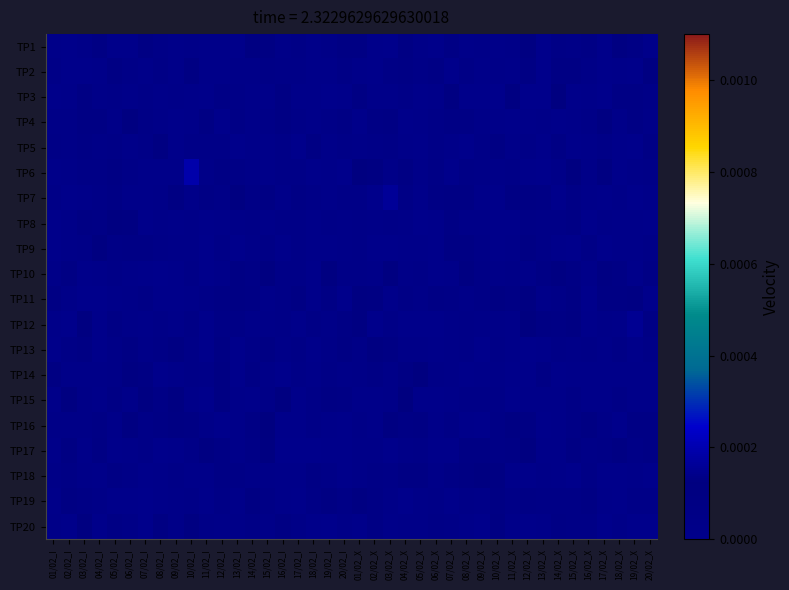

Reading right to left, extract all data points from this chart.

TP1: 20/02_X=0.0	19/02_X=0.0	18/02_X=0.0	17/02_X=0.0	16/02_X=0.0	15/02_X=0.0	14/02_X=0.0	13/02_X=0.0	12/02_X=0.0	11/02_X=0.0	10/02_X=0.0	09/02_X=0.0	08/02_X=0.0	07/02_X=0.0	06/02_X=0.0	05/02_X=0.0	04/02_X=0.0	03/02_X=0.0	02/02_X=0.0	01/02_X=0.0	20/02_I=0.0	19/02_I=0.0	18/02_I=0.0	17/02_I=0.0	16/02_I=0.0	15/02_I=0.0	14/02_I=0.0	13/02_I=0.0	12/02_I=0.0	11/02_I=0.0	10/02_I=0.0	09/02_I=0.0	08/02_I=0.0	07/02_I=0.0	06/02_I=0.0	05/02_I=0.0	04/02_I=0.0	03/02_I=0.0	02/02_I=0.0	01/02_I=0.0
TP2: 20/02_X=0.0	19/02_X=0.0	18/02_X=0.0	17/02_X=0.0	16/02_X=0.0	15/02_X=0.0	14/02_X=0.0	13/02_X=0.0	12/02_X=0.0	11/02_X=0.0	10/02_X=0.0	09/02_X=0.0	08/02_X=0.0	07/02_X=0.0	06/02_X=0.0	05/02_X=0.0	04/02_X=0.0	03/02_X=0.0	02/02_X=0.0	01/02_X=0.0	20/02_I=0.0	19/02_I=0.0	18/02_I=0.0	17/02_I=0.0	16/02_I=0.0	15/02_I=0.0	14/02_I=0.0	13/02_I=0.0	12/02_I=0.0	11/02_I=0.0	10/02_I=0.0	09/02_I=0.0	08/02_I=0.0	07/02_I=0.0	06/02_I=0.0	05/02_I=0.0	04/02_I=0.0	03/02_I=0.0	02/02_I=0.0	01/02_I=0.0
TP3: 20/02_X=0.0	19/02_X=0.0	18/02_X=0.0	17/02_X=0.0	16/02_X=0.0	15/02_X=0.0	14/02_X=0.0	13/02_X=0.0	12/02_X=0.0	11/02_X=0.0	10/02_X=0.0	09/02_X=0.0	08/02_X=0.0	07/02_X=0.0	06/02_X=0.0	05/02_X=0.0	04/02_X=0.0	03/02_X=0.0	02/02_X=0.0	01/02_X=0.0	20/02_I=0.0	19/02_I=0.0	18/02_I=0.0	17/02_I=0.0	16/02_I=0.0	15/02_I=0.0	14/02_I=0.0	13/02_I=0.0	12/02_I=0.0	11/02_I=0.0	10/02_I=0.0	09/02_I=0.0	08/02_I=0.0	07/02_I=0.0	06/02_I=0.0	05/02_I=0.0	04/02_I=0.0	03/02_I=0.0	02/02_I=0.0	01/02_I=0.0
TP4: 20/02_X=0.0	19/02_X=0.0	18/02_X=0.0	17/02_X=0.0	16/02_X=0.0	15/02_X=0.0	14/02_X=0.0	13/02_X=0.0	12/02_X=0.0	11/02_X=0.0	10/02_X=0.0	09/02_X=0.0	08/02_X=0.0	07/02_X=0.0	06/02_X=0.0	05/02_X=0.0	04/02_X=0.0	03/02_X=0.0	02/02_X=0.0	01/02_X=0.0	20/02_I=0.0	19/02_I=0.0	18/02_I=0.0	17/02_I=0.0	16/02_I=0.0	15/02_I=0.0	14/02_I=0.0	13/02_I=0.0	12/02_I=0.0	11/02_I=0.0	10/02_I=0.0	09/02_I=0.0	08/02_I=0.0	07/02_I=0.0	06/02_I=0.0	05/02_I=0.0	04/02_I=0.0	03/02_I=0.0	02/02_I=0.0	01/02_I=0.0
TP5: 20/02_X=0.0	19/02_X=0.0	18/02_X=0.0	17/02_X=0.0	16/02_X=0.0	15/02_X=0.0	14/02_X=0.0	13/02_X=0.0	12/02_X=0.0	11/02_X=0.0	10/02_X=0.0	09/02_X=0.0	08/02_X=0.0	07/02_X=0.0	06/02_X=0.0	05/02_X=0.0	04/02_X=0.0	03/02_X=0.0	02/02_X=0.0	01/02_X=0.0	20/02_I=0.0	19/02_I=0.0	18/02_I=0.0	17/02_I=0.0	16/02_I=0.0	15/02_I=0.0	14/02_I=0.0	13/02_I=0.0	12/02_I=0.0	11/02_I=0.0	10/02_I=0.0	09/02_I=0.0	08/02_I=0.0	07/02_I=0.0	06/02_I=0.0	05/02_I=0.0	04/02_I=0.0	03/02_I=0.0	02/02_I=0.0	01/02_I=0.0
TP6: 20/02_X=0.0	19/02_X=0.0	18/02_X=0.0	17/02_X=0.0	16/02_X=0.0	15/02_X=0.0	14/02_X=0.0	13/02_X=0.0	12/02_X=0.0	11/02_X=0.0	10/02_X=0.0	09/02_X=0.0	08/02_X=0.0	07/02_X=0.0	06/02_X=0.0	05/02_X=0.0	04/02_X=0.0	03/02_X=0.0	02/02_X=0.0	01/02_X=0.0	20/02_I=0.0	19/02_I=0.0	18/02_I=0.0	17/02_I=0.0	16/02_I=0.0	15/02_I=0.0	14/02_I=0.0	13/02_I=0.0	12/02_I=0.0	11/02_I=0.0	10/02_I=0.0	09/02_I=0.0	08/02_I=0.0	07/02_I=0.0	06/02_I=0.0	05/02_I=0.0	04/02_I=0.0	03/02_I=0.0	02/02_I=0.0	01/02_I=0.0
TP7: 20/02_X=0.0	19/02_X=0.0	18/02_X=0.0	17/02_X=0.0	16/02_X=0.0	15/02_X=0.0	14/02_X=0.0	13/02_X=0.0	12/02_X=0.0	11/02_X=0.0	10/02_X=0.0	09/02_X=0.0	08/02_X=0.0	07/02_X=0.0	06/02_X=0.0	05/02_X=0.0	04/02_X=0.0	03/02_X=0.0	02/02_X=0.0	01/02_X=0.0	20/02_I=0.0	19/02_I=0.0	18/02_I=0.0	17/02_I=0.0	16/02_I=0.0	15/02_I=0.0	14/02_I=0.0	13/02_I=0.0	12/02_I=0.0	11/02_I=0.0	10/02_I=0.0	09/02_I=0.0	08/02_I=0.0	07/02_I=0.0	06/02_I=0.0	05/02_I=0.0	04/02_I=0.0	03/02_I=0.0	02/02_I=0.0	01/02_I=0.0
TP8: 20/02_X=0.0	19/02_X=0.0	18/02_X=0.0	17/02_X=0.0	16/02_X=0.0	15/02_X=0.0	14/02_X=0.0	13/02_X=0.0	12/02_X=0.0	11/02_X=0.0	10/02_X=0.0	09/02_X=0.0	08/02_X=0.0	07/02_X=0.0	06/02_X=0.0	05/02_X=0.0	04/02_X=0.0	03/02_X=0.0	02/02_X=0.0	01/02_X=0.0	20/02_I=0.0	19/02_I=0.0	18/02_I=0.0	17/02_I=0.0	16/02_I=0.0	15/02_I=0.0	14/02_I=0.0	13/02_I=0.0	12/02_I=0.0	11/02_I=0.0	10/02_I=0.0	09/02_I=0.0	08/02_I=0.0	07/02_I=0.0	06/02_I=0.0	05/02_I=0.0	04/02_I=0.0	03/02_I=0.0	02/02_I=0.0	01/02_I=0.0
TP9: 20/02_X=0.0	19/02_X=0.0	18/02_X=0.0	17/02_X=0.0	16/02_X=0.0	15/02_X=0.0	14/02_X=0.0	13/02_X=0.0	12/02_X=0.0	11/02_X=0.0	10/02_X=0.0	09/02_X=0.0	08/02_X=0.0	07/02_X=0.0	06/02_X=0.0	05/02_X=0.0	04/02_X=0.0	03/02_X=0.0	02/02_X=0.0	01/02_X=0.0	20/02_I=0.0	19/02_I=0.0	18/02_I=0.0	17/02_I=0.0	16/02_I=0.0	15/02_I=0.0	14/02_I=0.0	13/02_I=0.0	12/02_I=0.0	11/02_I=0.0	10/02_I=0.0	09/02_I=0.0	08/02_I=0.0	07/02_I=0.0	06/02_I=0.0	05/02_I=0.0	04/02_I=0.0	03/02_I=0.0	02/02_I=0.0	01/02_I=0.0
TP10: 20/02_X=0.0	19/02_X=0.0	18/02_X=0.0	17/02_X=0.0	16/02_X=0.0	15/02_X=0.0	14/02_X=0.0	13/02_X=0.0	12/02_X=0.0	11/02_X=0.0	10/02_X=0.0	09/02_X=0.0	08/02_X=0.0	07/02_X=0.0	06/02_X=0.0	05/02_X=0.0	04/02_X=0.0	03/02_X=0.0	02/02_X=0.0	01/02_X=0.0	20/02_I=0.0	19/02_I=0.0	18/02_I=0.0	17/02_I=0.0	16/02_I=0.0	15/02_I=0.0	14/02_I=0.0	13/02_I=0.0	12/02_I=0.0	11/02_I=0.0	10/02_I=0.0	09/02_I=0.0	08/02_I=0.0	07/02_I=0.0	06/02_I=0.0	05/02_I=0.0	04/02_I=0.0	03/02_I=0.0	02/02_I=0.0	01/02_I=0.0
TP11: 20/02_X=0.0	19/02_X=0.0	18/02_X=0.0	17/02_X=0.0	16/02_X=0.0	15/02_X=0.0	14/02_X=0.0	13/02_X=0.0	12/02_X=0.0	11/02_X=0.0	10/02_X=0.0	09/02_X=0.0	08/02_X=0.0	07/02_X=0.0	06/02_X=0.0	05/02_X=0.0	04/02_X=0.0	03/02_X=0.0	02/02_X=0.0	01/02_X=0.0	20/02_I=0.0	19/02_I=0.0	18/02_I=0.0	17/02_I=0.0	16/02_I=0.0	15/02_I=0.0	14/02_I=0.0	13/02_I=0.0	12/02_I=0.0	11/02_I=0.0	10/02_I=0.0	09/02_I=0.0	08/02_I=0.0	07/02_I=0.0	06/02_I=0.0	05/02_I=0.0	04/02_I=0.0	03/02_I=0.0	02/02_I=0.0	01/02_I=0.0
TP12: 20/02_X=0.0	19/02_X=0.0	18/02_X=0.0	17/02_X=0.0	16/02_X=0.0	15/02_X=0.0	14/02_X=0.0	13/02_X=0.0	12/02_X=0.0	11/02_X=0.0	10/02_X=0.0	09/02_X=0.0	08/02_X=0.0	07/02_X=0.0	06/02_X=0.0	05/02_X=0.0	04/02_X=0.0	03/02_X=0.0	02/02_X=0.0	01/02_X=0.0	20/02_I=0.0	19/02_I=0.0	18/02_I=0.0	17/02_I=0.0	16/02_I=0.0	15/02_I=0.0	14/02_I=0.0	13/02_I=0.0	12/02_I=0.0	11/02_I=0.0	10/02_I=0.0	09/02_I=0.0	08/02_I=0.0	07/02_I=0.0	06/02_I=0.0	05/02_I=0.0	04/02_I=0.0	03/02_I=0.0	02/02_I=0.0	01/02_I=0.0
TP13: 20/02_X=0.0	19/02_X=0.0	18/02_X=0.0	17/02_X=0.0	16/02_X=0.0	15/02_X=0.0	14/02_X=0.0	13/02_X=0.0	12/02_X=0.0	11/02_X=0.0	10/02_X=0.0	09/02_X=0.0	08/02_X=0.0	07/02_X=0.0	06/02_X=0.0	05/02_X=0.0	04/02_X=0.0	03/02_X=0.0	02/02_X=0.0	01/02_X=0.0	20/02_I=0.0	19/02_I=0.0	18/02_I=0.0	17/02_I=0.0	16/02_I=0.0	15/02_I=0.0	14/02_I=0.0	13/02_I=0.0	12/02_I=0.0	11/02_I=0.0	10/02_I=0.0	09/02_I=0.0	08/02_I=0.0	07/02_I=0.0	06/02_I=0.0	05/02_I=0.0	04/02_I=0.0	03/02_I=0.0	02/02_I=0.0	01/02_I=0.0
TP14: 20/02_X=0.0	19/02_X=0.0	18/02_X=0.0	17/02_X=0.0	16/02_X=0.0	15/02_X=0.0	14/02_X=0.0	13/02_X=0.0	12/02_X=0.0	11/02_X=0.0	10/02_X=0.0	09/02_X=0.0	08/02_X=0.0	07/02_X=0.0	06/02_X=0.0	05/02_X=0.0	04/02_X=0.0	03/02_X=0.0	02/02_X=0.0	01/02_X=0.0	20/02_I=0.0	19/02_I=0.0	18/02_I=0.0	17/02_I=0.0	16/02_I=0.0	15/02_I=0.0	14/02_I=0.0	13/02_I=0.0	12/02_I=0.0	11/02_I=0.0	10/02_I=0.0	09/02_I=0.0	08/02_I=0.0	07/02_I=0.0	06/02_I=0.0	05/02_I=0.0	04/02_I=0.0	03/02_I=0.0	02/02_I=0.0	01/02_I=0.0
TP15: 20/02_X=0.0	19/02_X=0.0	18/02_X=0.0	17/02_X=0.0	16/02_X=0.0	15/02_X=0.0	14/02_X=0.0	13/02_X=0.0	12/02_X=0.0	11/02_X=0.0	10/02_X=0.0	09/02_X=0.0	08/02_X=0.0	07/02_X=0.0	06/02_X=0.0	05/02_X=0.0	04/02_X=0.0	03/02_X=0.0	02/02_X=0.0	01/02_X=0.0	20/02_I=0.0	19/02_I=0.0	18/02_I=0.0	17/02_I=0.0	16/02_I=0.0	15/02_I=0.0	14/02_I=0.0	13/02_I=0.0	12/02_I=0.0	11/02_I=0.0	10/02_I=0.0	09/02_I=0.0	08/02_I=0.0	07/02_I=0.0	06/02_I=0.0	05/02_I=0.0	04/02_I=0.0	03/02_I=0.0	02/02_I=0.0	01/02_I=0.0
TP16: 20/02_X=0.0	19/02_X=0.0	18/02_X=0.0	17/02_X=0.0	16/02_X=0.0	15/02_X=0.0	14/02_X=0.0	13/02_X=0.0	12/02_X=0.0	11/02_X=0.0	10/02_X=0.0	09/02_X=0.0	08/02_X=0.0	07/02_X=0.0	06/02_X=0.0	05/02_X=0.0	04/02_X=0.0	03/02_X=0.0	02/02_X=0.0	01/02_X=0.0	20/02_I=0.0	19/02_I=0.0	18/02_I=0.0	17/02_I=0.0	16/02_I=0.0	15/02_I=0.0	14/02_I=0.0	13/02_I=0.0	12/02_I=0.0	11/02_I=0.0	10/02_I=0.0	09/02_I=0.0	08/02_I=0.0	07/02_I=0.0	06/02_I=0.0	05/02_I=0.0	04/02_I=0.0	03/02_I=0.0	02/02_I=0.0	01/02_I=0.0
TP17: 20/02_X=0.0	19/02_X=0.0	18/02_X=0.0	17/02_X=0.0	16/02_X=0.0	15/02_X=0.0	14/02_X=0.0	13/02_X=0.0	12/02_X=0.0	11/02_X=0.0	10/02_X=0.0	09/02_X=0.0	08/02_X=0.0	07/02_X=0.0	06/02_X=0.0	05/02_X=0.0	04/02_X=0.0	03/02_X=0.0	02/02_X=0.0	01/02_X=0.0	20/02_I=0.0	19/02_I=0.0	18/02_I=0.0	17/02_I=0.0	16/02_I=0.0	15/02_I=0.0	14/02_I=0.0	13/02_I=0.0	12/02_I=0.0	11/02_I=0.0	10/02_I=0.0	09/02_I=0.0	08/02_I=0.0	07/02_I=0.0	06/02_I=0.0	05/02_I=0.0	04/02_I=0.0	03/02_I=0.0	02/02_I=0.0	01/02_I=0.0
TP18: 20/02_X=0.0	19/02_X=0.0	18/02_X=0.0	17/02_X=0.0	16/02_X=0.0	15/02_X=0.0	14/02_X=0.0	13/02_X=0.0	12/02_X=0.0	11/02_X=0.0	10/02_X=0.0	09/02_X=0.0	08/02_X=0.0	07/02_X=0.0	06/02_X=0.0	05/02_X=0.0	04/02_X=0.0	03/02_X=0.0	02/02_X=0.0	01/02_X=0.0	20/02_I=0.0	19/02_I=0.0	18/02_I=0.0	17/02_I=0.0	16/02_I=0.0	15/02_I=0.0	14/02_I=0.0	13/02_I=0.0	12/02_I=0.0	11/02_I=0.0	10/02_I=0.0	09/02_I=0.0	08/02_I=0.0	07/02_I=0.0	06/02_I=0.0	05/02_I=0.0	04/02_I=0.0	03/02_I=0.0	02/02_I=0.0	01/02_I=0.0
TP19: 20/02_X=0.0	19/02_X=0.0	18/02_X=0.0	17/02_X=0.0	16/02_X=0.0	15/02_X=0.0	14/02_X=0.0	13/02_X=0.0	12/02_X=0.0	11/02_X=0.0	10/02_X=0.0	09/02_X=0.0	08/02_X=0.0	07/02_X=0.0	06/02_X=0.0	05/02_X=0.0	04/02_X=0.0	03/02_X=0.0	02/02_X=0.0	01/02_X=0.0	20/02_I=0.0	19/02_I=0.0	18/02_I=0.0	17/02_I=0.0	16/02_I=0.0	15/02_I=0.0	14/02_I=0.0	13/02_I=0.0	12/02_I=0.0	11/02_I=0.0	10/02_I=0.0	09/02_I=0.0	08/02_I=0.0	07/02_I=0.0	06/02_I=0.0	05/02_I=0.0	04/02_I=0.0	03/02_I=0.0	02/02_I=0.0	01/02_I=0.0
TP20: 20/02_X=0.0	19/02_X=0.0	18/02_X=0.0	17/02_X=0.0	16/02_X=0.0	15/02_X=0.0	14/02_X=0.0	13/02_X=0.0	12/02_X=0.0	11/02_X=0.0	10/02_X=0.0	09/02_X=0.0	08/02_X=0.0	07/02_X=0.0	06/02_X=0.0	05/02_X=0.0	04/02_X=0.0	03/02_X=0.0	02/02_X=0.0	01/02_X=0.0	20/02_I=0.0	19/02_I=0.0	18/02_I=0.0	17/02_I=0.0	16/02_I=0.0	15/02_I=0.0	14/02_I=0.0	13/02_I=0.0	12/02_I=0.0	11/02_I=0.0	10/02_I=0.0	09/02_I=0.0	08/02_I=0.0	07/02_I=0.0	06/02_I=0.0	05/02_I=0.0	04/02_I=0.0	03/02_I=0.0	02/02_I=0.0	01/02_I=0.0